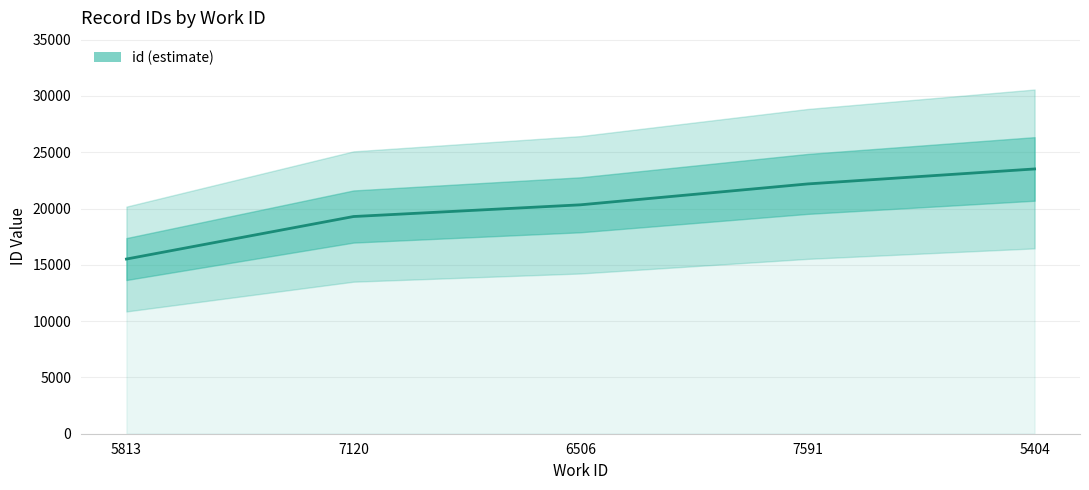

At which label does the data first exceed 20333?

7591